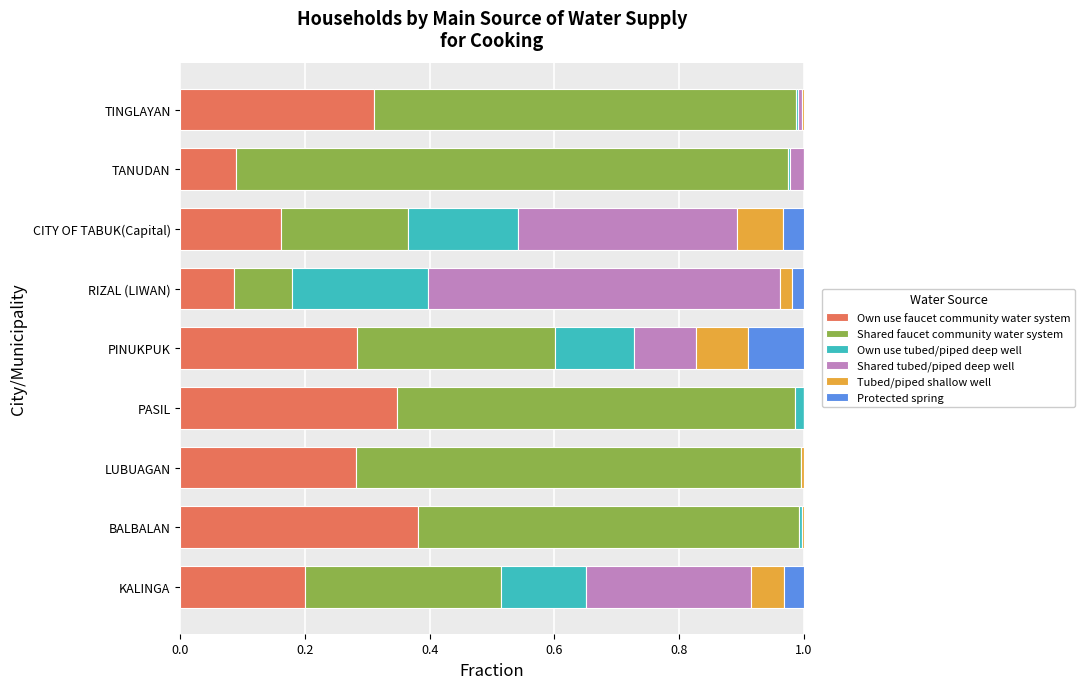

How many Own use faucet community water system values are between 0 and 1?

9